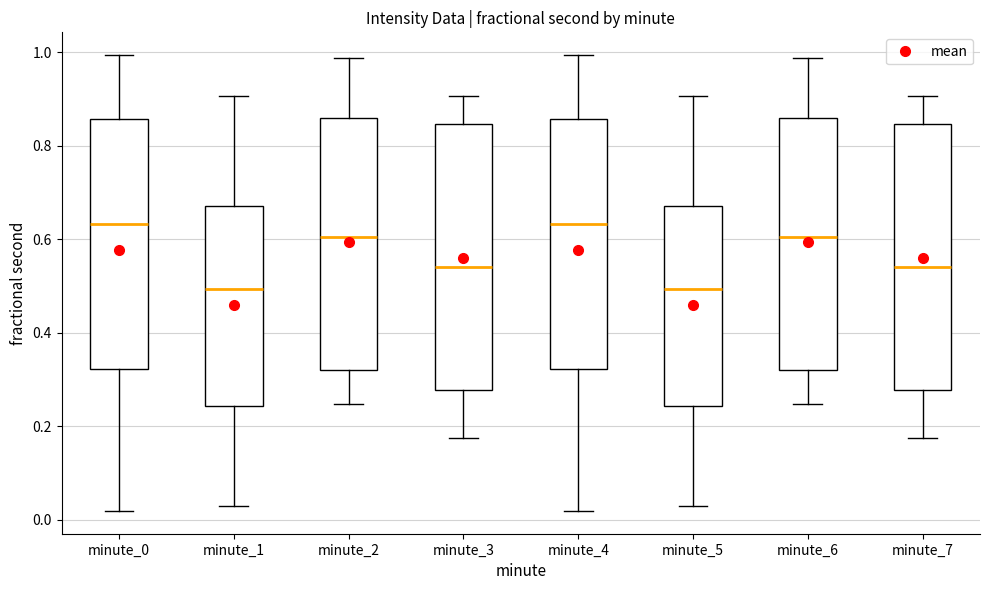

Reading left to right, read every box against the y-axis: the position of its median line, the range the box covers, and the ends of its whiskers. The values are not printed on the chart, so give them approximately, as read against the axis.

minute_0: median 0.64, box 0.32 to 0.86, whiskers 0.02 to 1.00
minute_1: median 0.50, box 0.24 to 0.68, whiskers 0.02 to 0.90
minute_2: median 0.60, box 0.32 to 0.86, whiskers 0.24 to 0.98
minute_3: median 0.54, box 0.28 to 0.84, whiskers 0.18 to 0.90
minute_4: median 0.64, box 0.32 to 0.86, whiskers 0.02 to 1.00
minute_5: median 0.50, box 0.24 to 0.68, whiskers 0.02 to 0.90
minute_6: median 0.60, box 0.32 to 0.86, whiskers 0.24 to 0.98
minute_7: median 0.54, box 0.28 to 0.84, whiskers 0.18 to 0.90